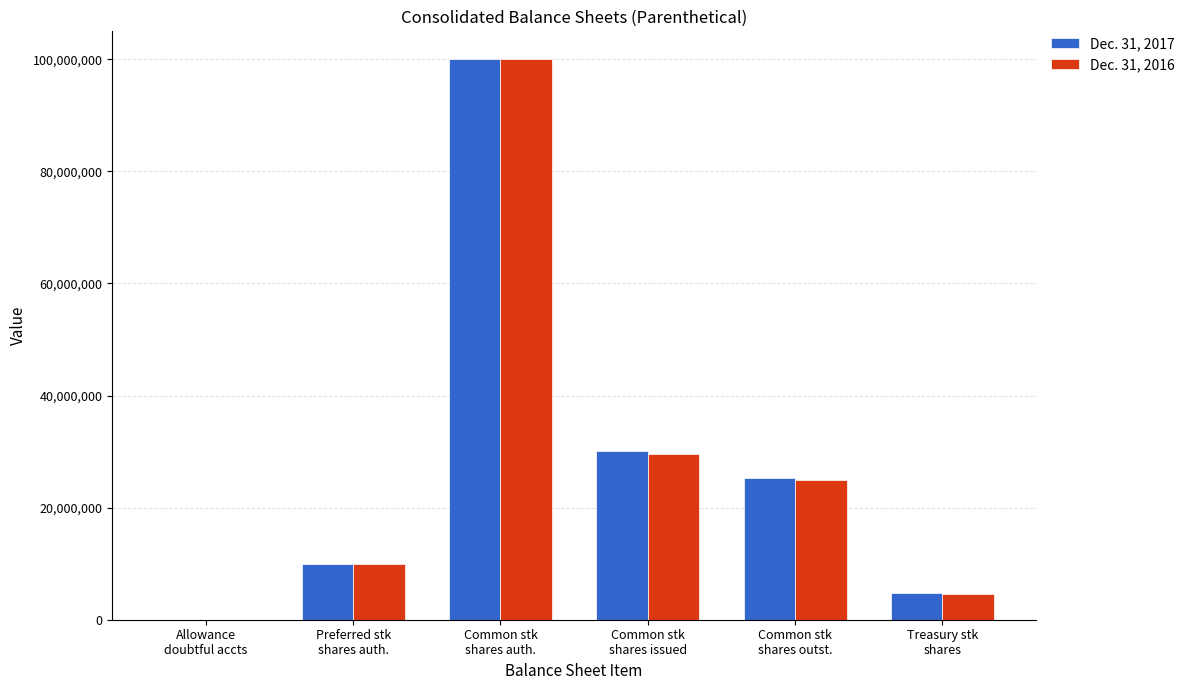

What is the highest value of the Dec. 31, 2017 series?

100000000